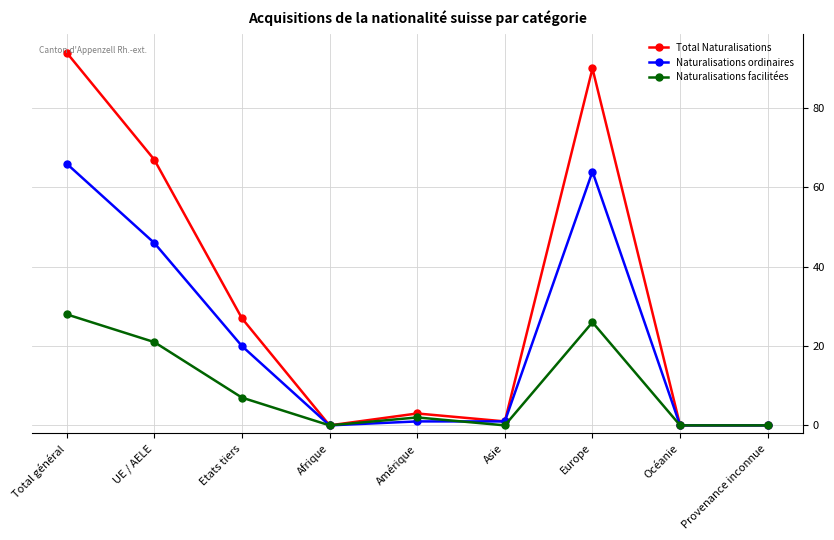

How many series are shown in this chart?

3